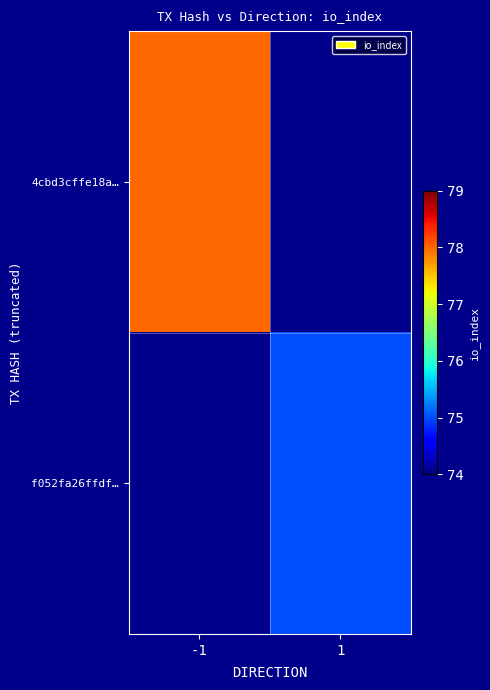

The 4cbd3cffe18a… series shows 104.9 at -1. True or false?

False